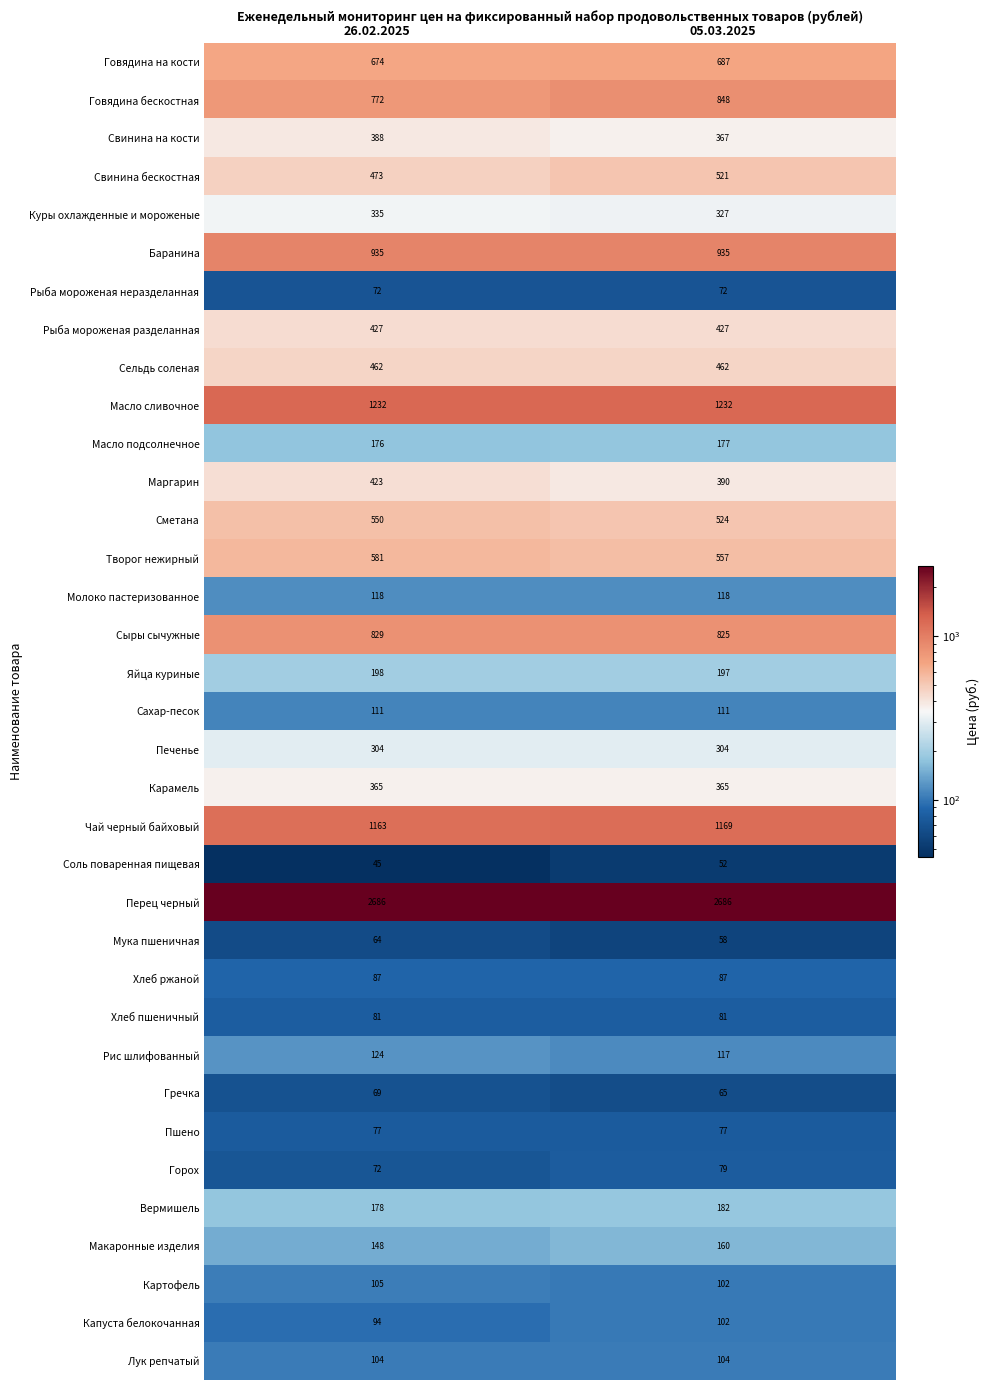

List the series in order of their peak value, highest first.

Перец черный, Масло сливочное, Чай черный байховый, Баранина, Говядина бескостная, Сыры сычужные, Говядина на кости, Творог нежирный, Сметана, Свинина бескостная, Сельдь соленая, Рыба мороженая разделанная, Маргарин, Свинина на кости, Карамель, Куры охлажденные и мороженые, Печенье, Яйца куриные, Вермишель, Масло подсолнечное, Макаронные изделия, Рис шлифованный, Молоко пастеризованное, Сахар-песок, Картофель, Лук репчатый, Капуста белокочанная, Хлеб ржаной, Хлеб пшеничный, Горох, Пшено, Рыба мороженая неразделанная, Гречка, Мука пшеничная, Соль поваренная пищевая